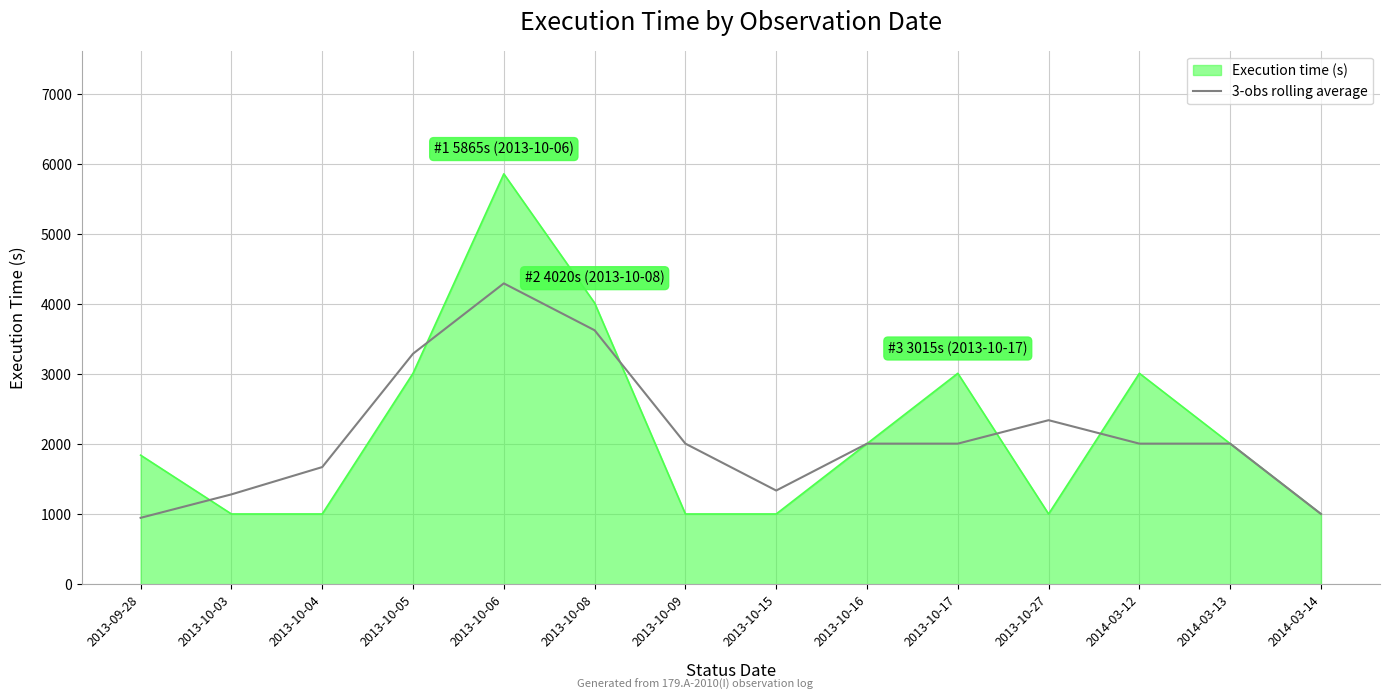

Which category has the highest value in the 3-obs rolling average series?

2013-10-06